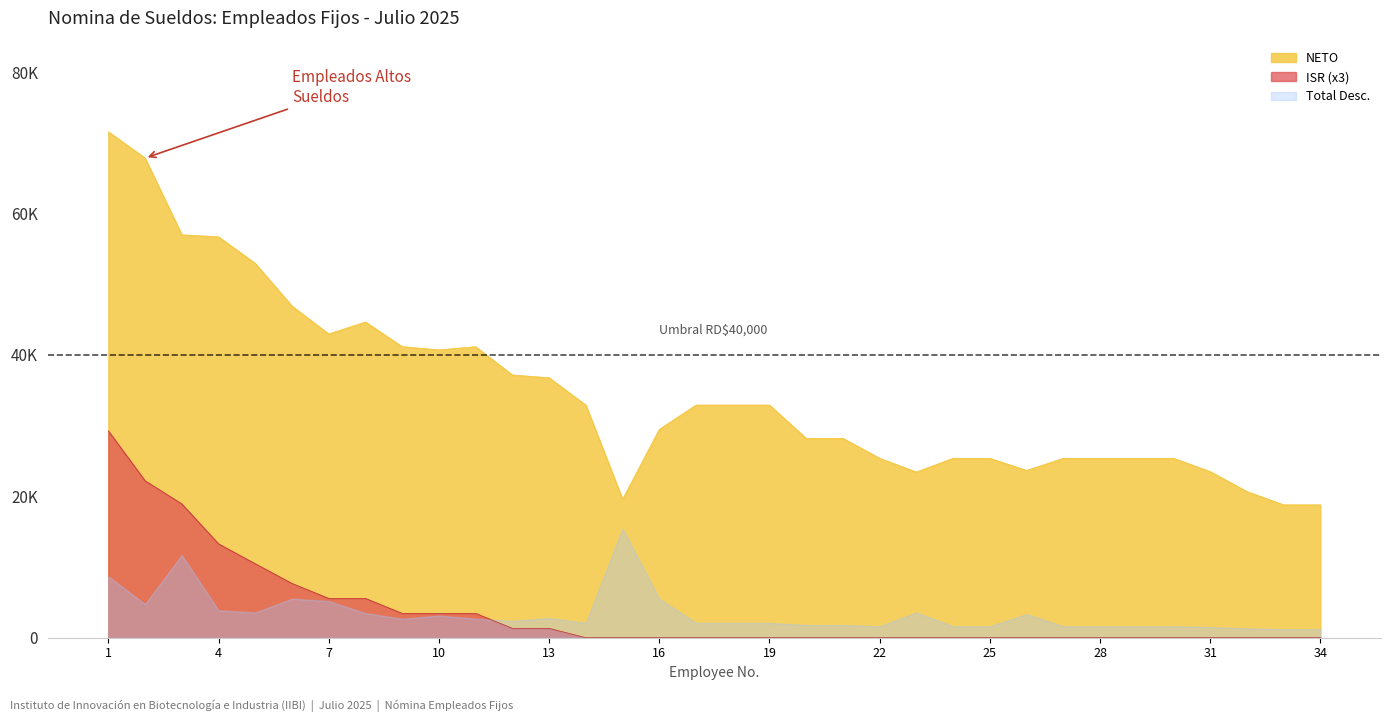

At which category is the sum across all series the highest?

1